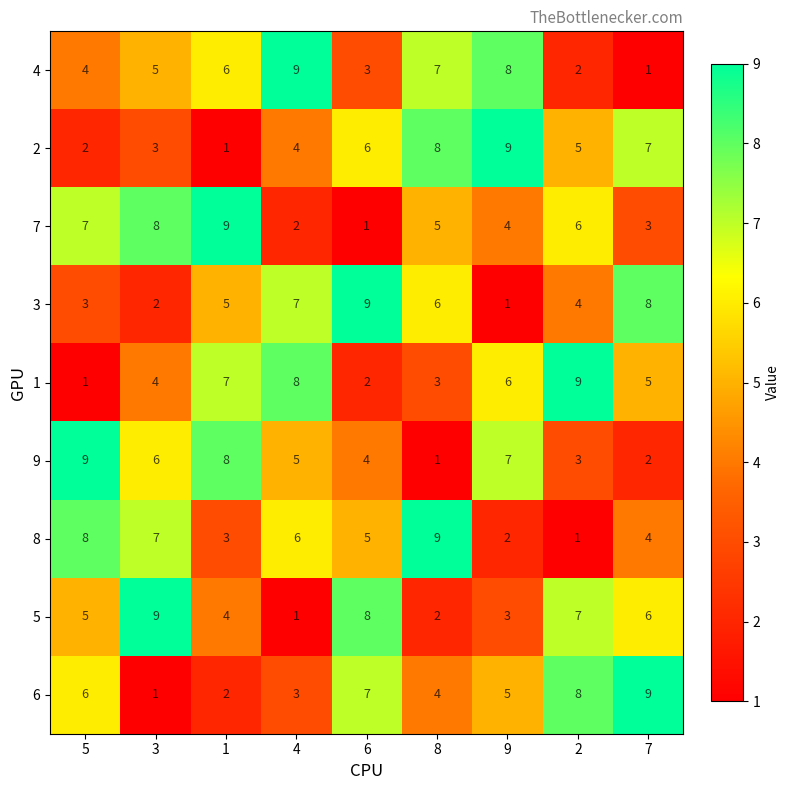

Between 3 and 2, which series saw the biggest shift?

6